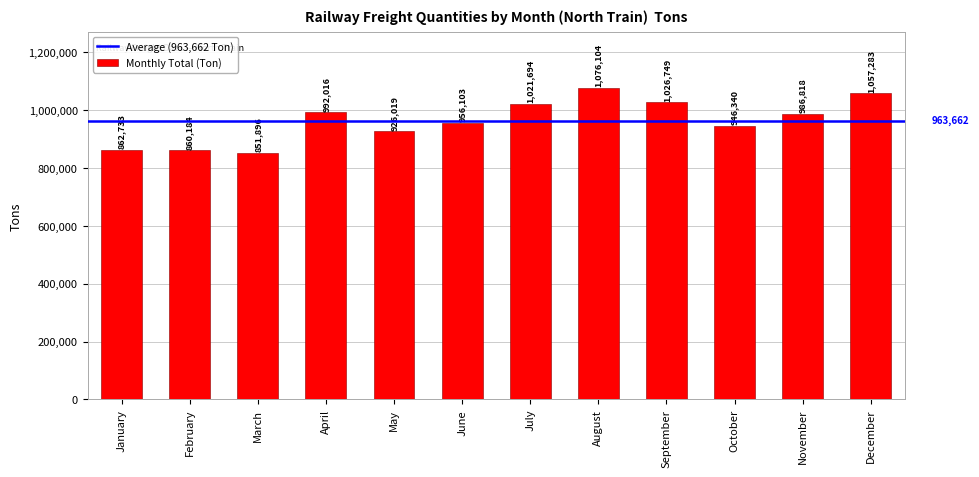

Between December and November, which is larger?

December